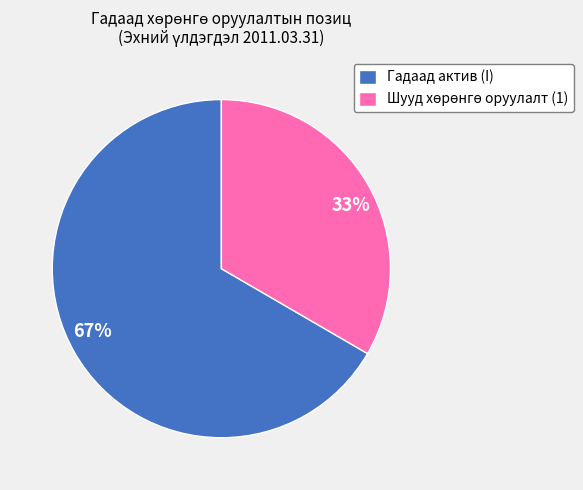

Is it true that 67% is 77% of the pie?

False